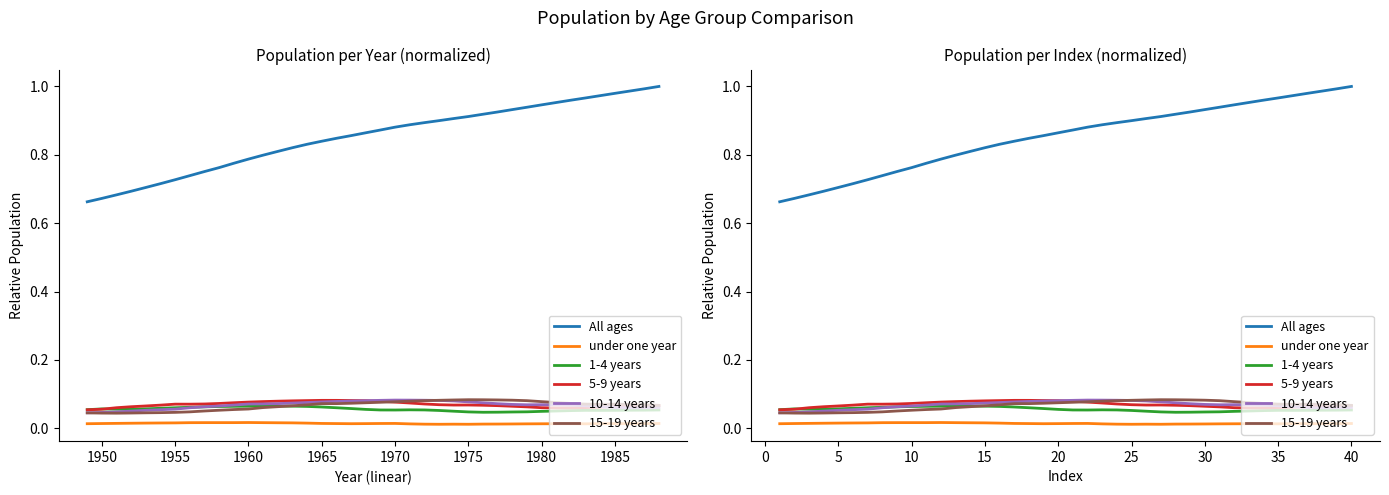

Which series has the largest total across all categories?

All ages